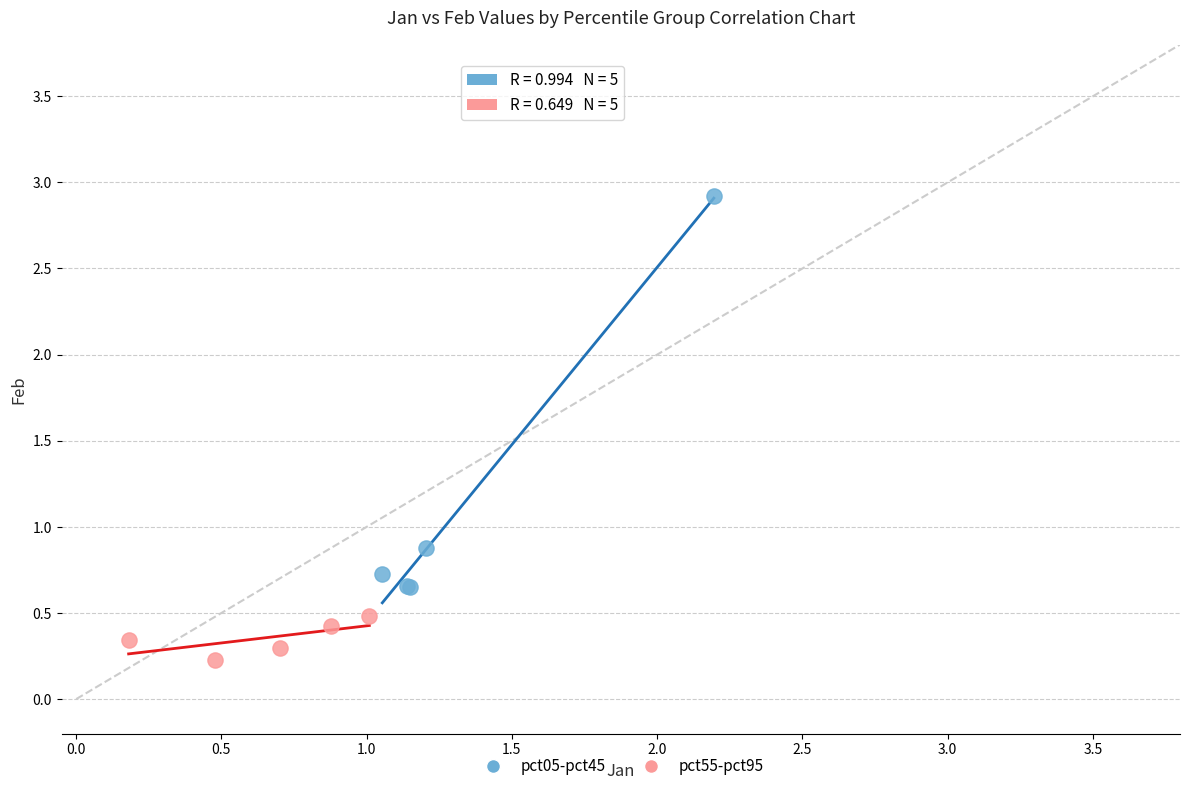

Which series has the largest Y range (max minus min)?

pct05-pct45